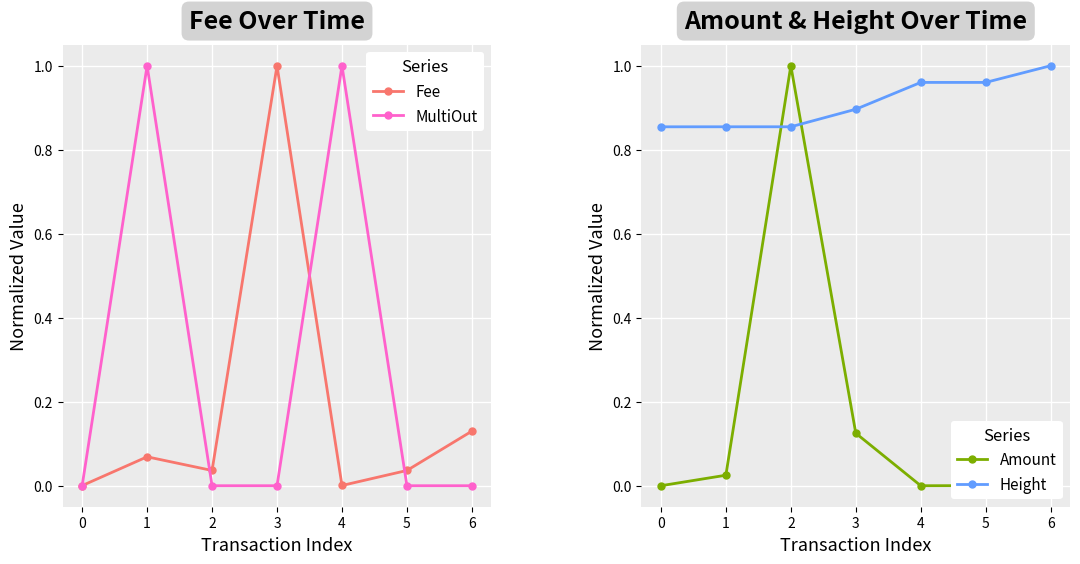

The Amount series shows 0.1 at 6. True or false?

True